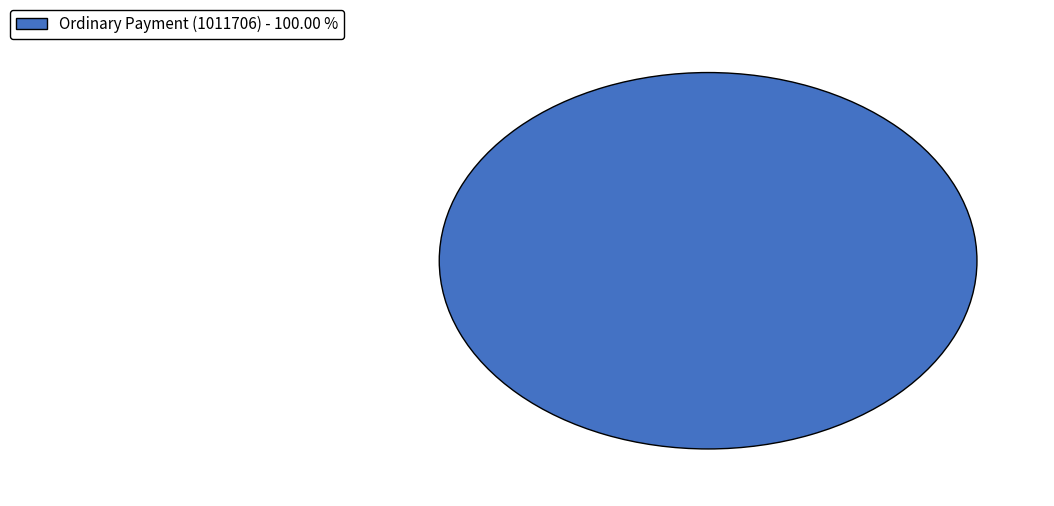

What is the majority slice?

Ordinary Payment (1011706) - 100.00 %